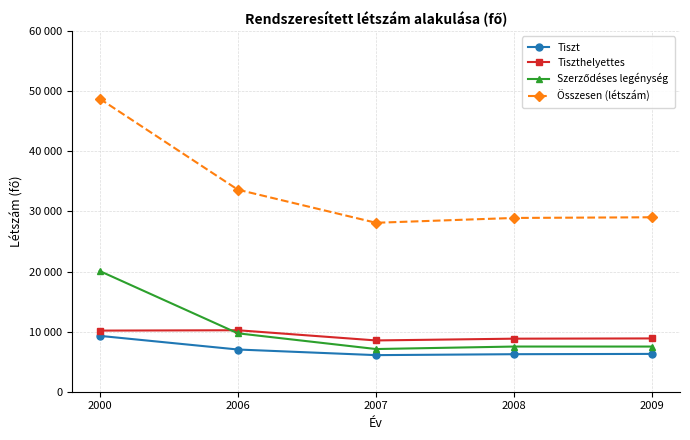

List the labels in order of Szerződéses legénység value, smallest first.

2007, 2009, 2008, 2006, 2000